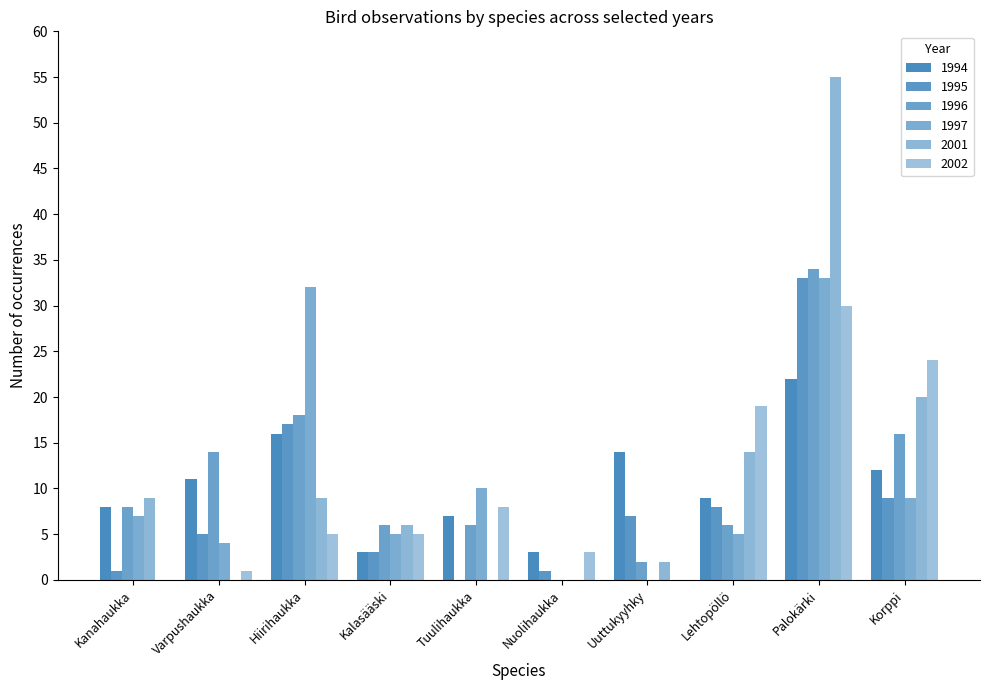

How many distinct data groups are displayed?

6